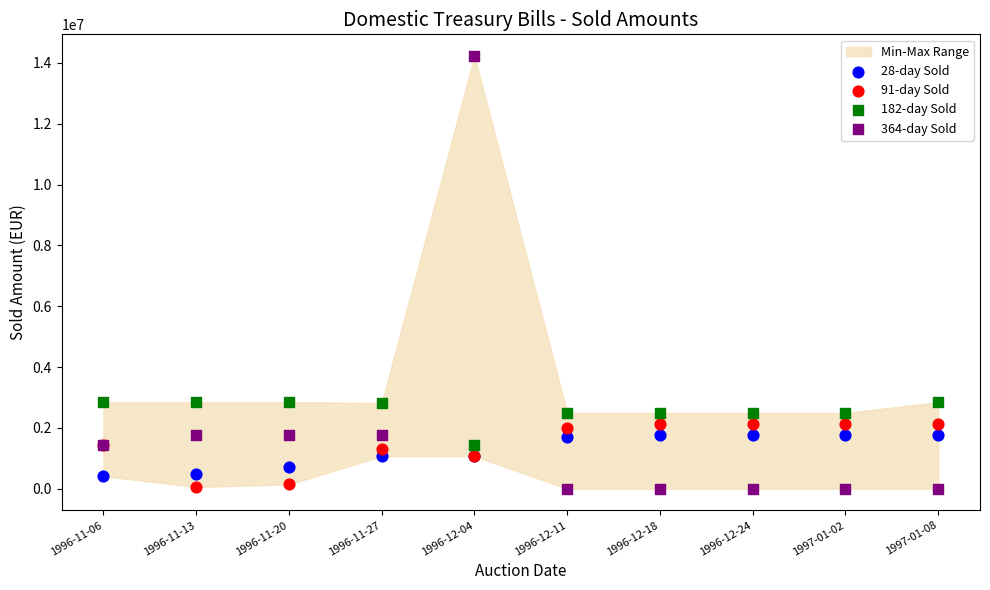

Which series contains the highest Y value?

364-day Sold